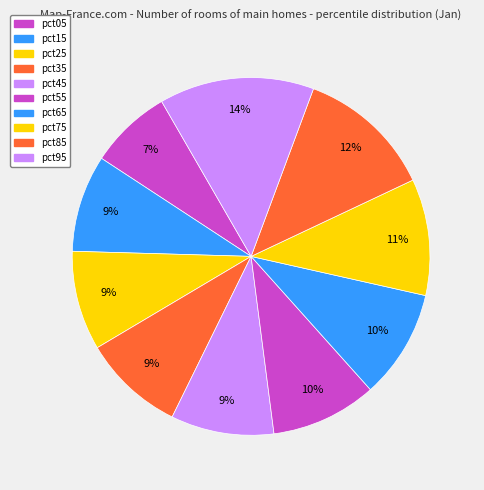

Rank the categories by value from lowest to highest.

pct05, pct15, pct25, pct35, pct45, pct55, pct65, pct75, pct85, pct95